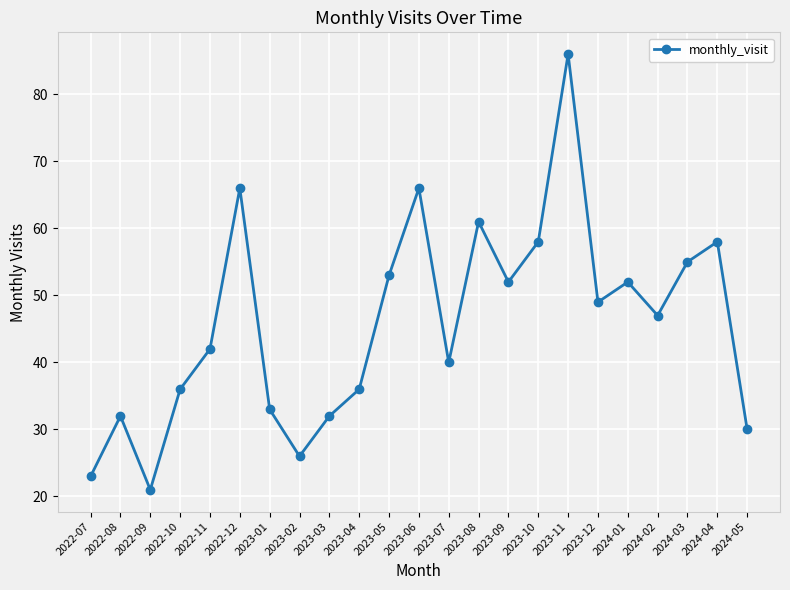

What is the difference between the values at 2023-06 and 2024-02?

19